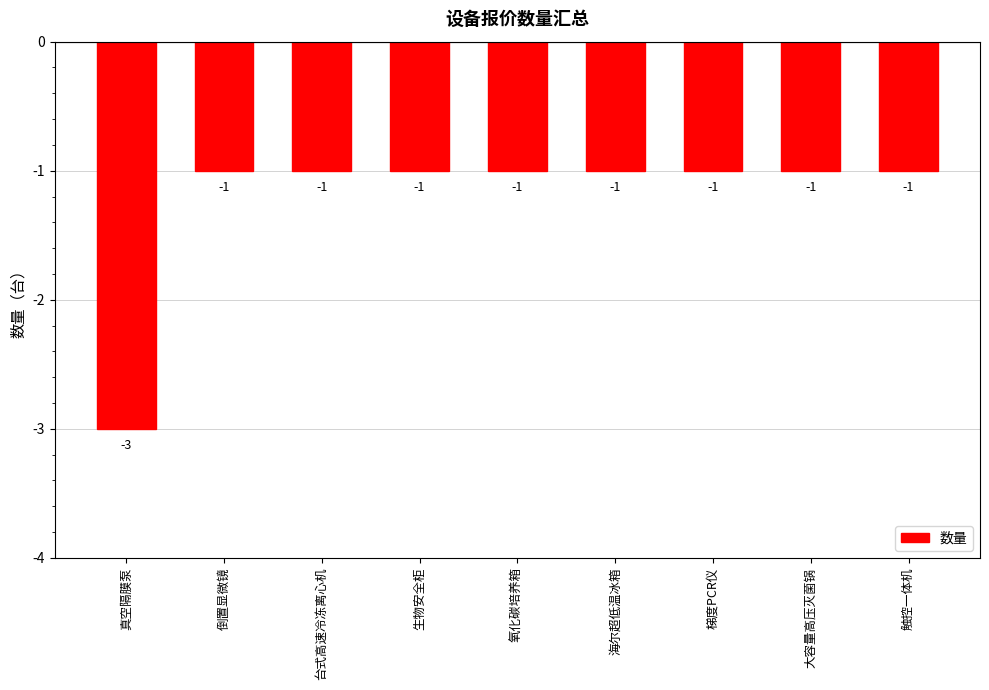

What is the change in value from 真空隔膜泵 to 触控一体机?

+2